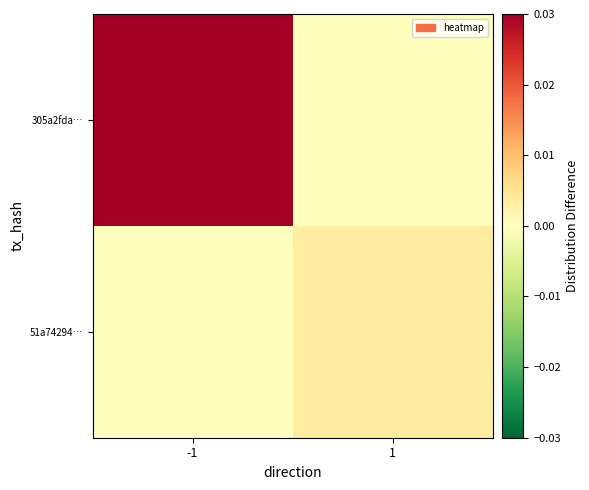

Which label corresponds to the largest value in the chart?

-1